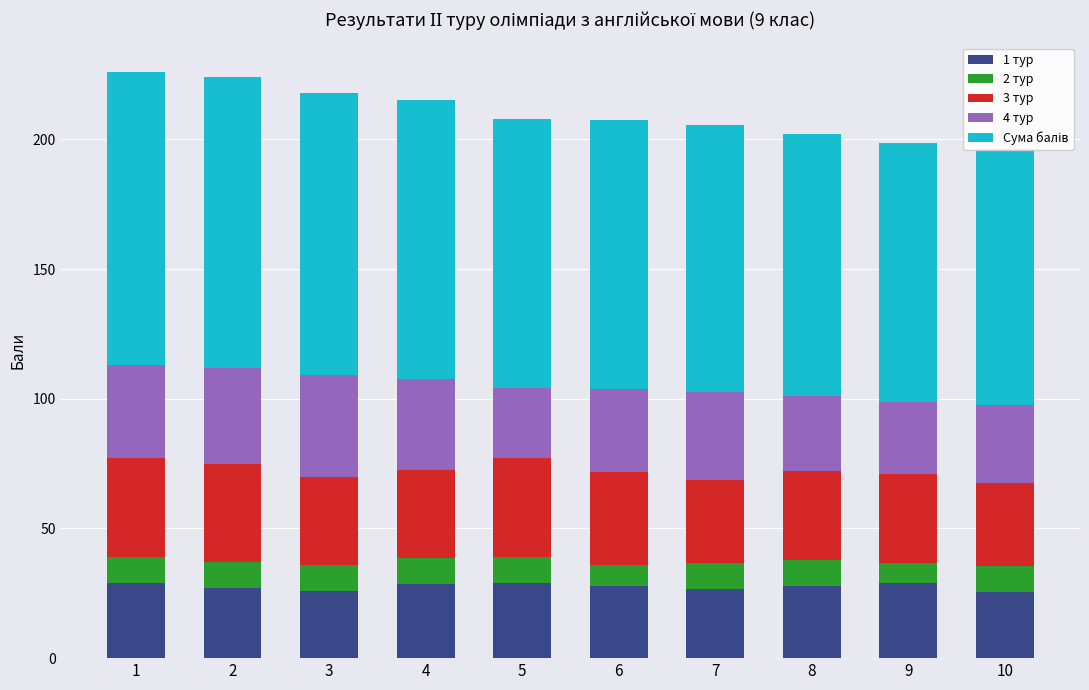

Which series has the largest range (max minus min)?

Сума балів